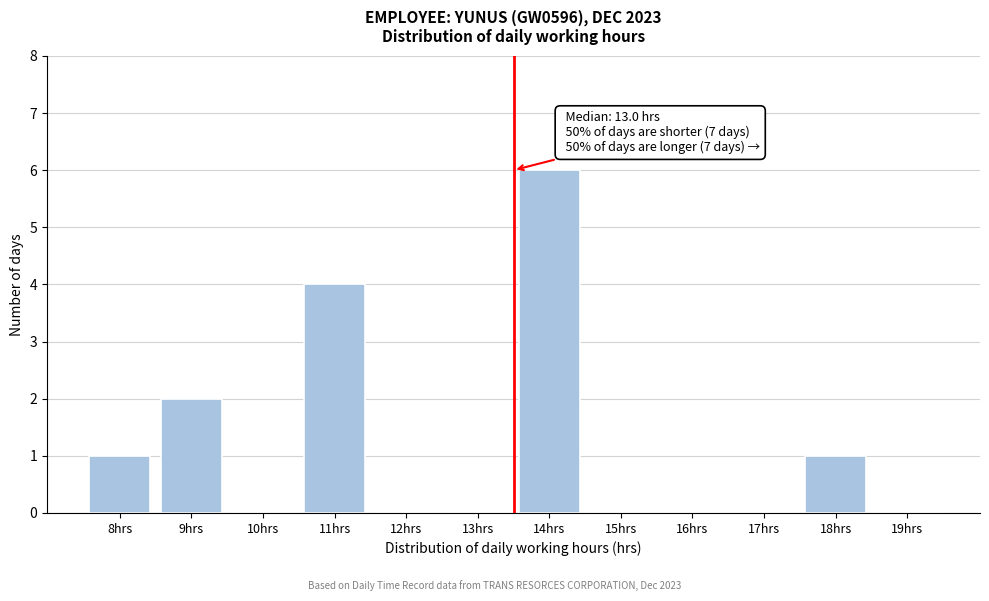

Reading right to left, list all the values displayed in this chart.

19hrs=0	18hrs=1	17hrs=0	16hrs=0	15hrs=0	14hrs=6	13hrs=0	12hrs=0	11hrs=4	10hrs=0	9hrs=2	8hrs=1